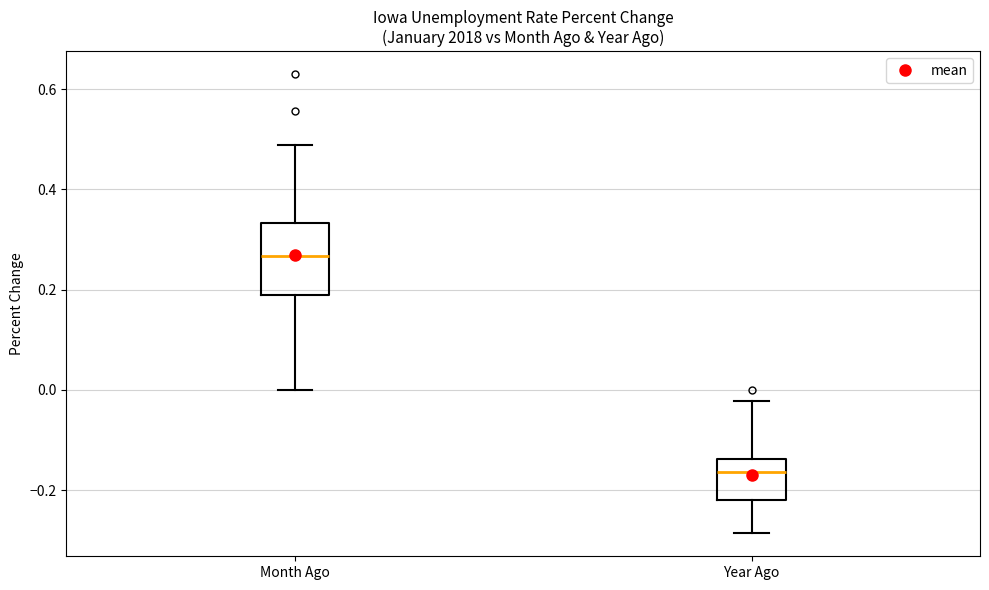

Reading left to right, read every box against the y-axis: the position of its median line, the range the box covers, and the ends of its whiskers. The values are not printed on the chart, so give them approximately, as read against the axis.

Month Ago: median 0.26, box 0.18 to 0.34, whiskers 0.00 to 0.48
Year Ago: median -0.16, box -0.22 to -0.14, whiskers -0.28 to -0.02